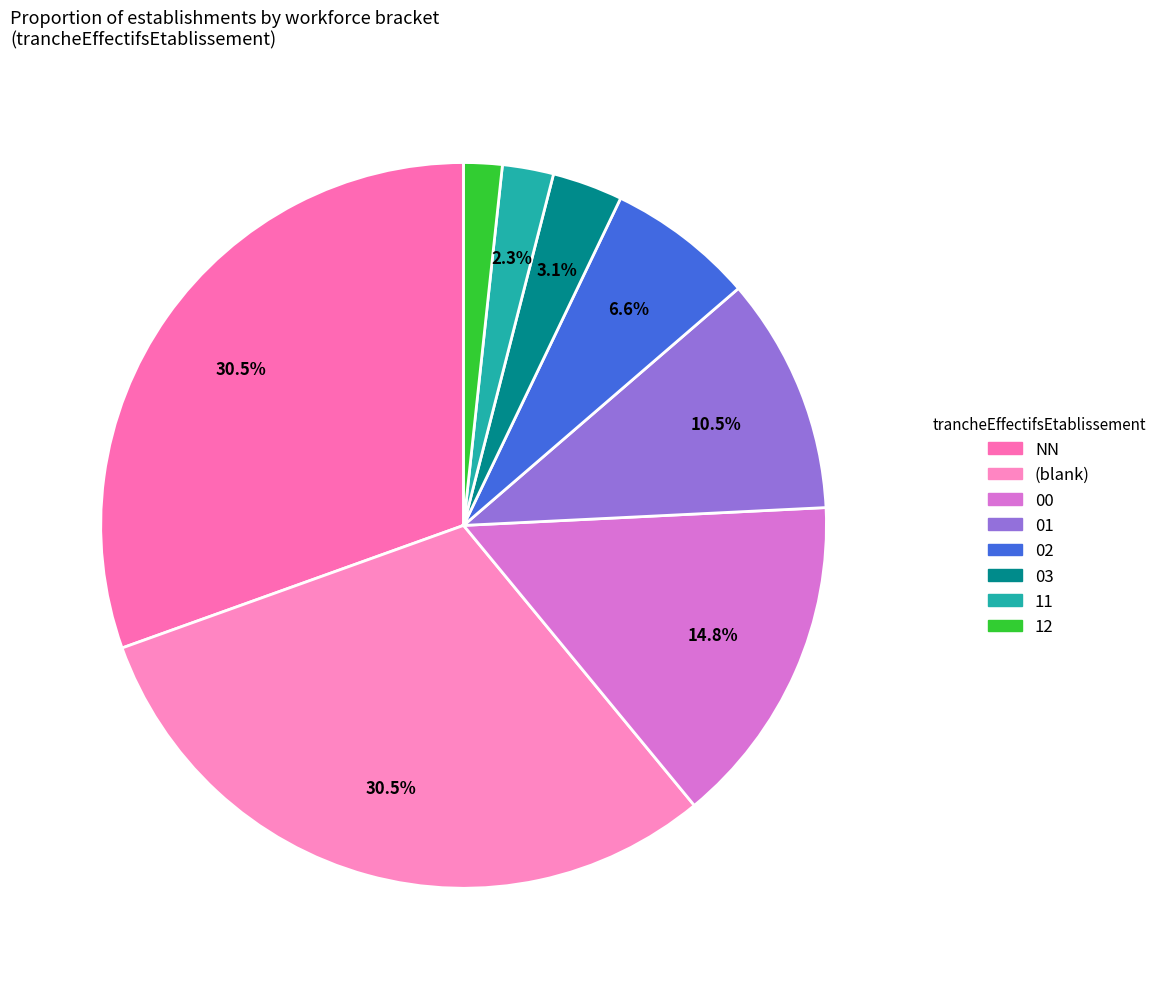

How many segments does this pie chart have?

8